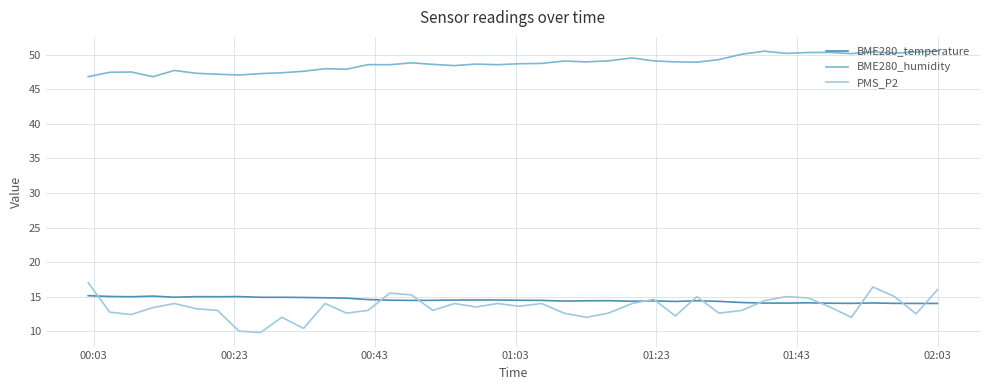

True or false: BME280_humidity and PMS_P2 cross at least once.

False